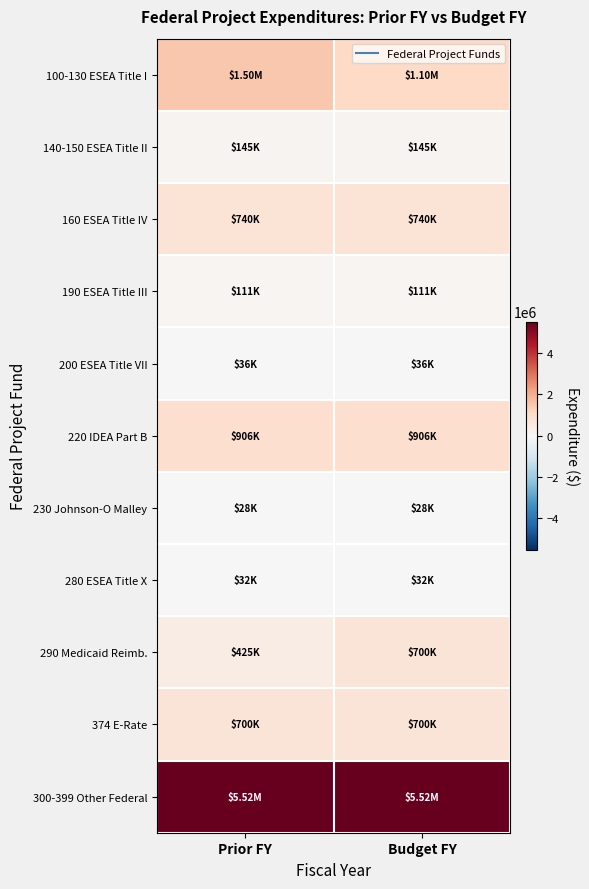

Reading left to right, transcribe all the data shown in this chart.

100-130 ESEA Title I: Prior FY=1500000	Budget FY=1100000
140-150 ESEA Title II: Prior FY=145000	Budget FY=145000
160 ESEA Title IV: Prior FY=740000	Budget FY=740000
190 ESEA Title III: Prior FY=110950	Budget FY=110950
200 ESEA Title VII: Prior FY=35595	Budget FY=35595
220 IDEA Part B: Prior FY=906000	Budget FY=906000
230 Johnson-O Malley: Prior FY=28500	Budget FY=28500
280 ESEA Title X: Prior FY=32000	Budget FY=32000
290 Medicaid Reimb.: Prior FY=425000	Budget FY=700000
374 E-Rate: Prior FY=700000	Budget FY=700000
300-399 Other Federal: Prior FY=5516000	Budget FY=5516000